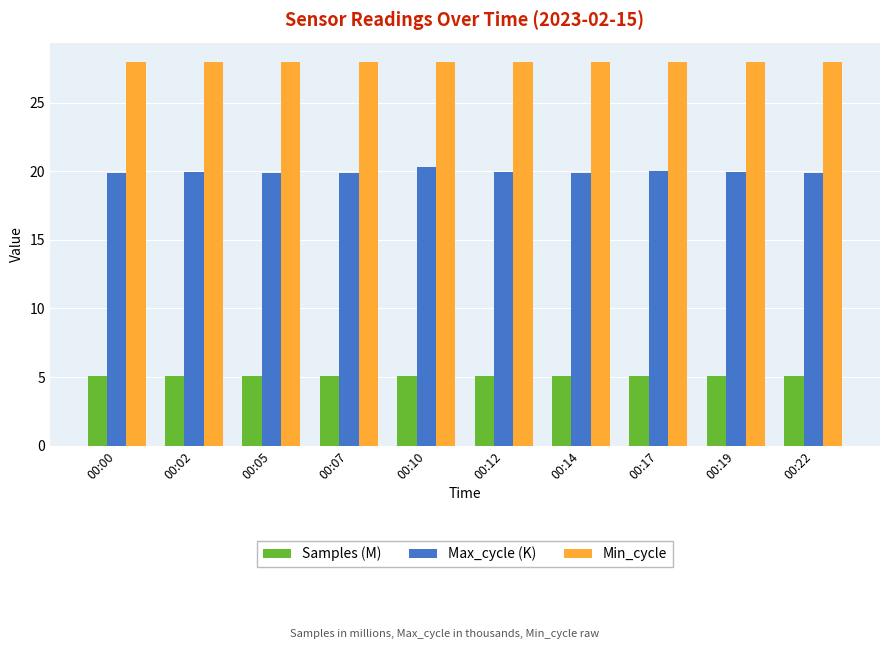

What is the maximum value for Min_cycle?

28.0